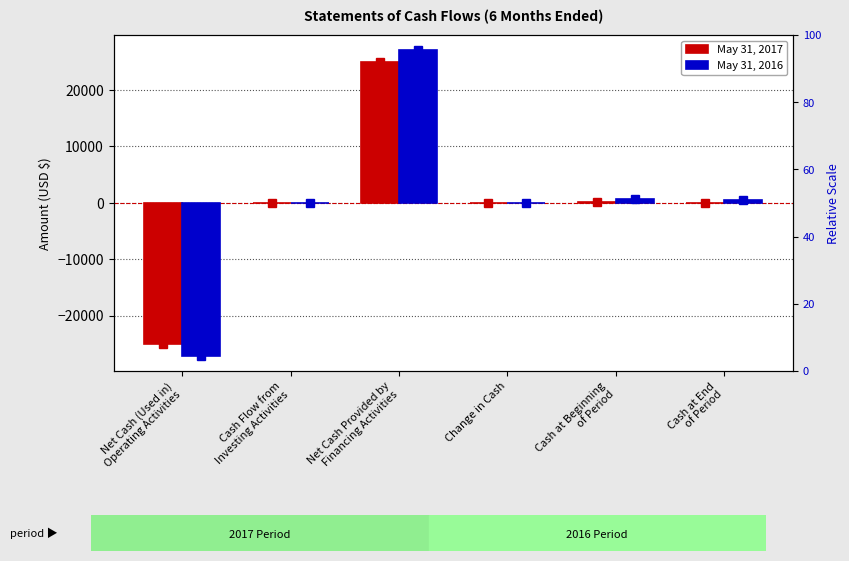

What are all the series names shown in the legend?

May 31, 2017, May 31, 2016